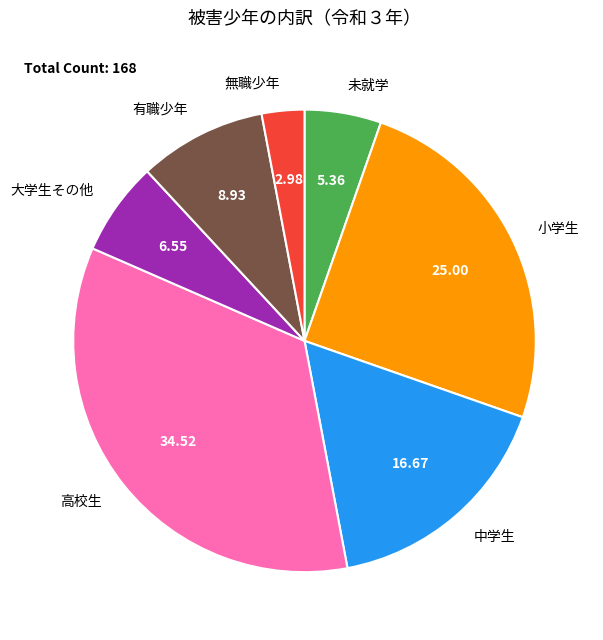

Does 無職少年 represent more than half of the total?

No